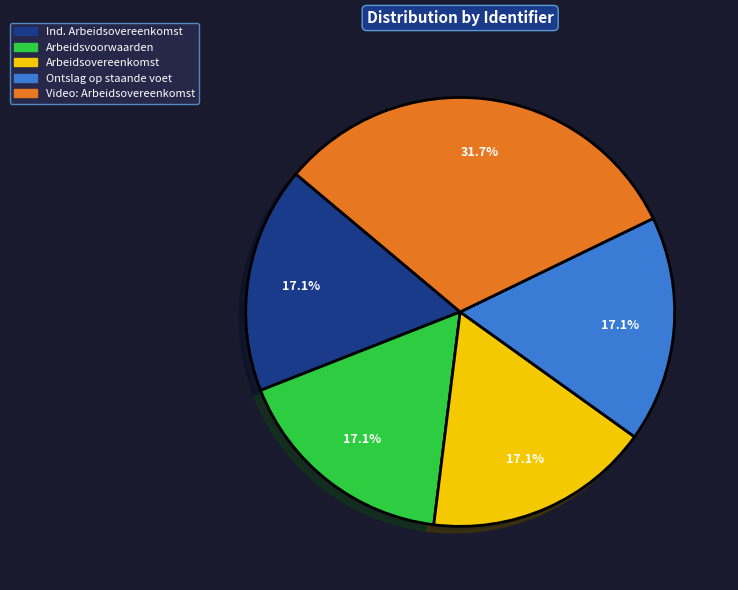

Is there a majority slice in this chart?

No